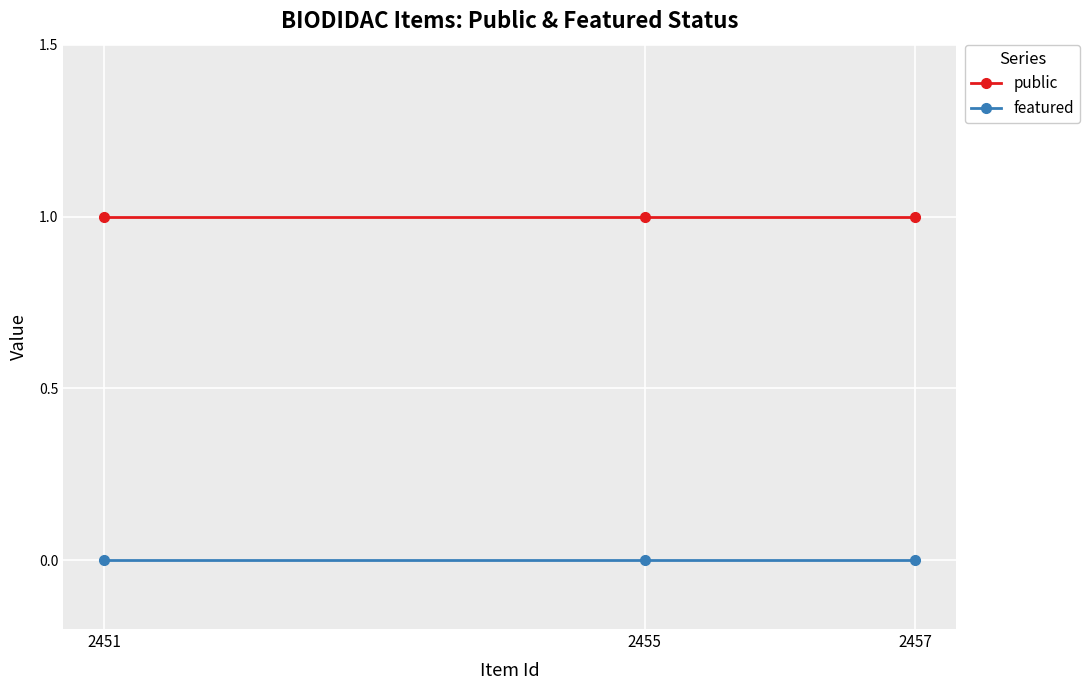

List the series in order of their overall mean, highest first.

public, featured